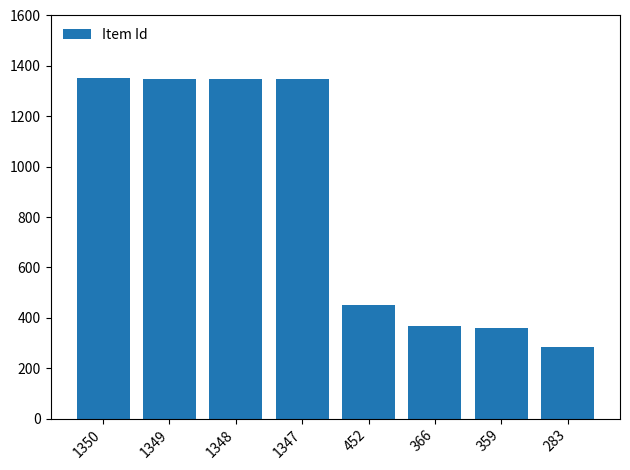

At which label is the value closest to 816?

452